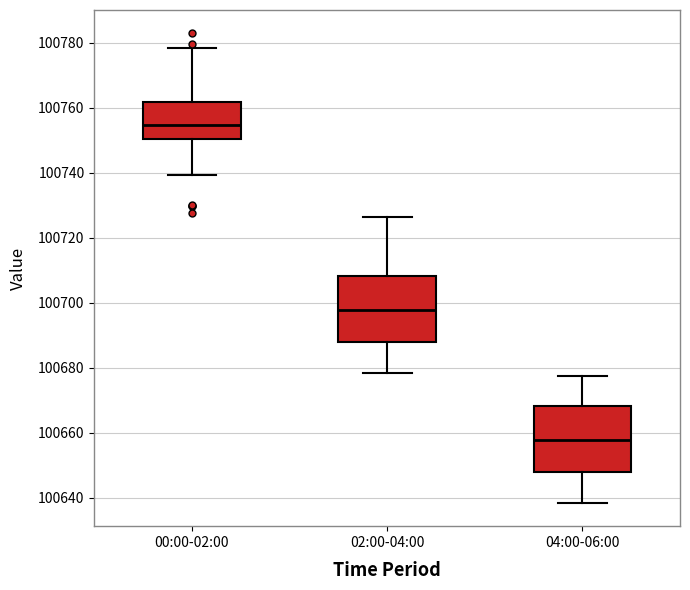

Where is the upper edge of the box for 04:00-06:00 on the y-axis? The values are not printed on the chart, so give them approximately, as read against the axis.

100668